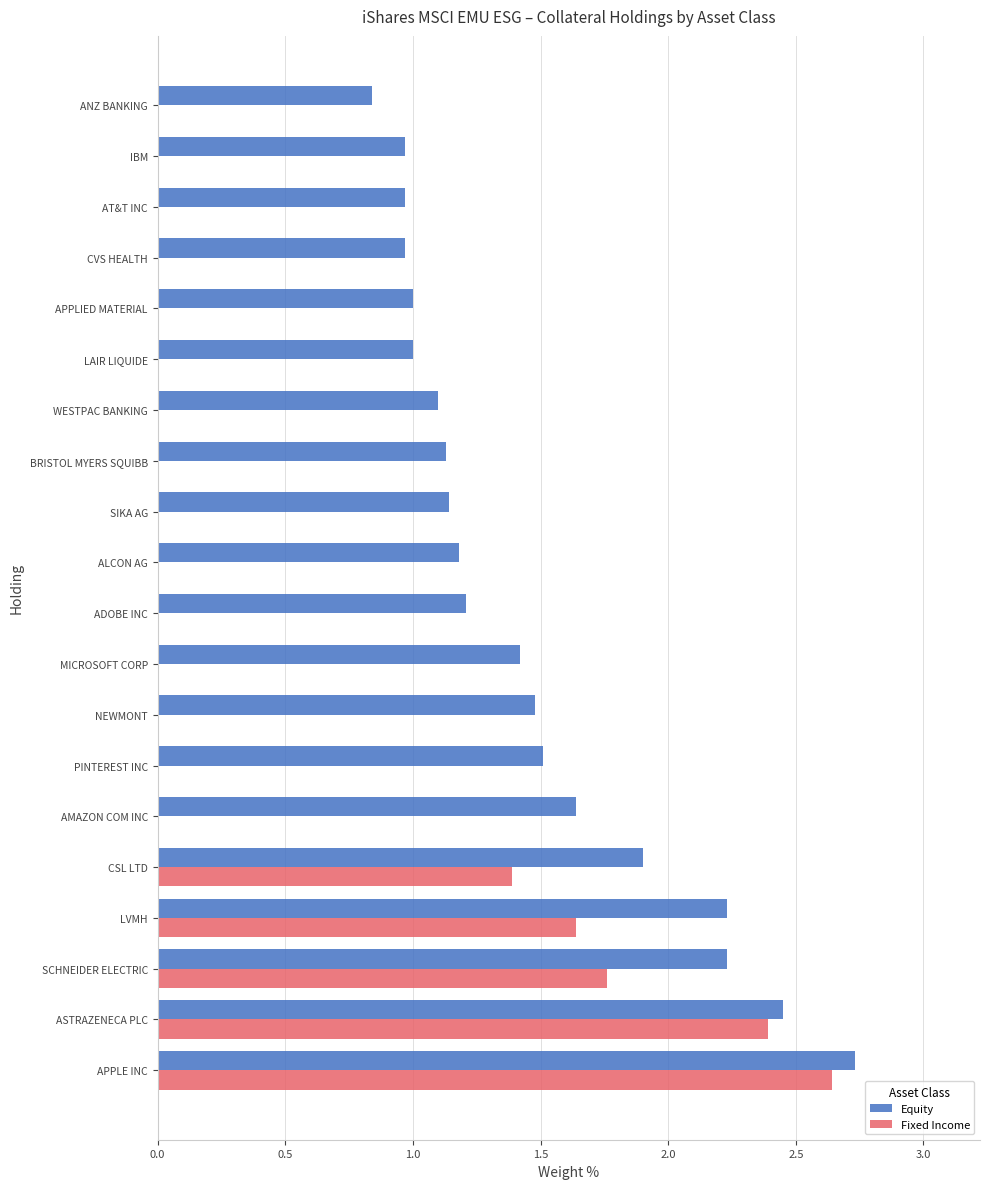

Which series has the largest total across all categories?

Equity